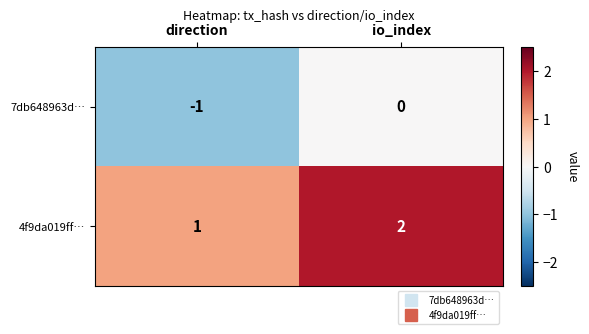

Is it true that 4f9da019ff… equals 2 at direction?

False